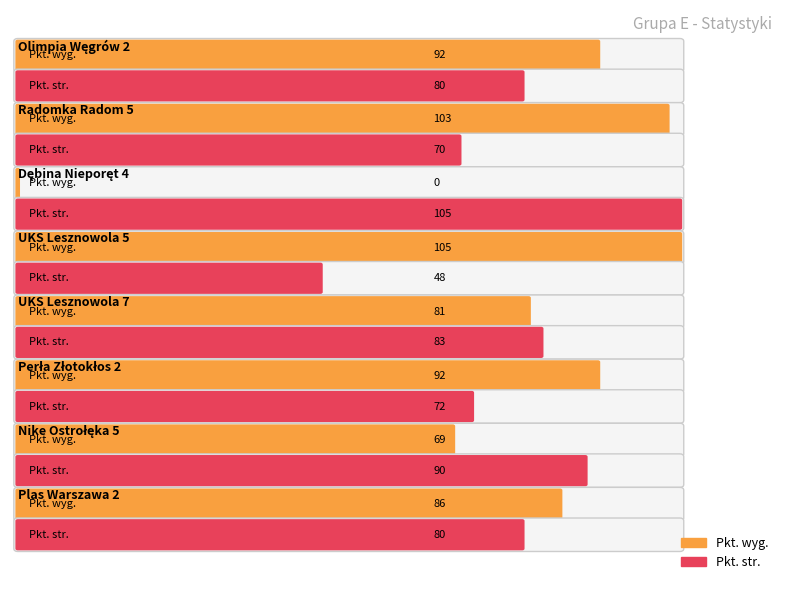

Between Perła Złotokłos 2 and Nike Ostrołęka 5, which series saw the biggest shift?

Pkt. wyg.